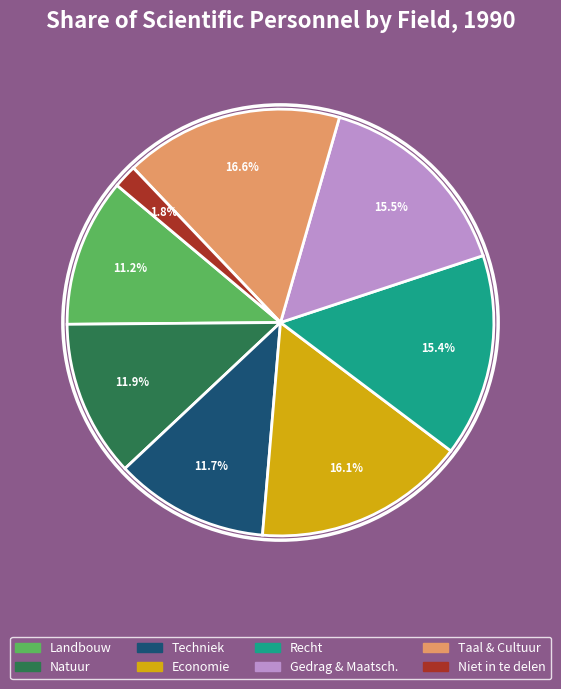

To the nearest percent, what percentage of the pie is Natuur?

12%